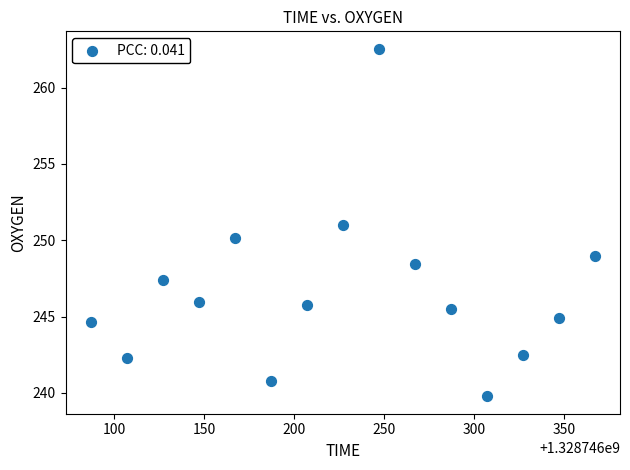

What is the range of Y values (max minus min)?

22.8